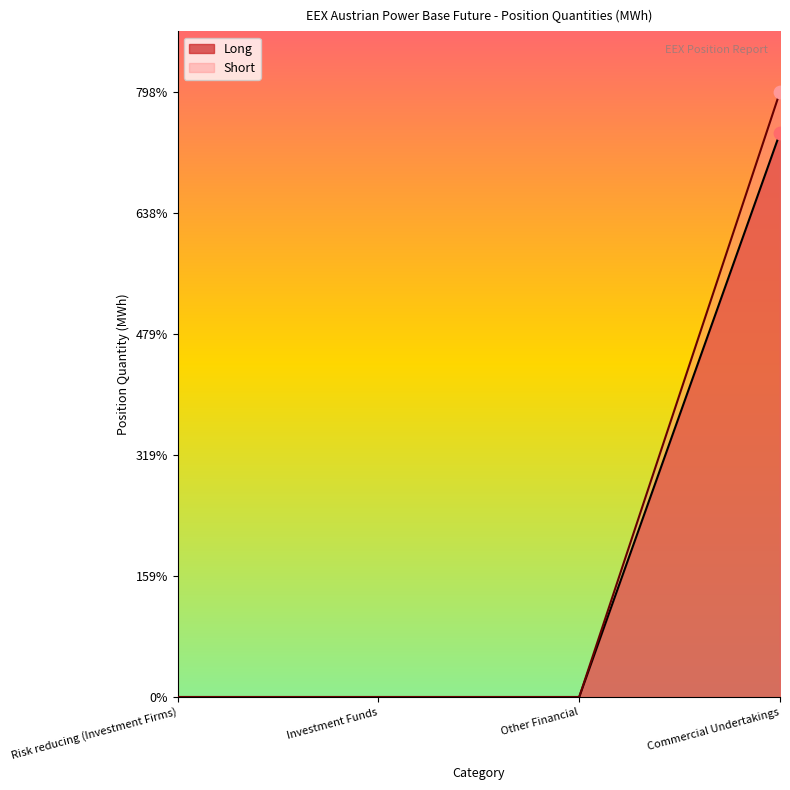

At how many categories does at least one series exceed 6716756?

1